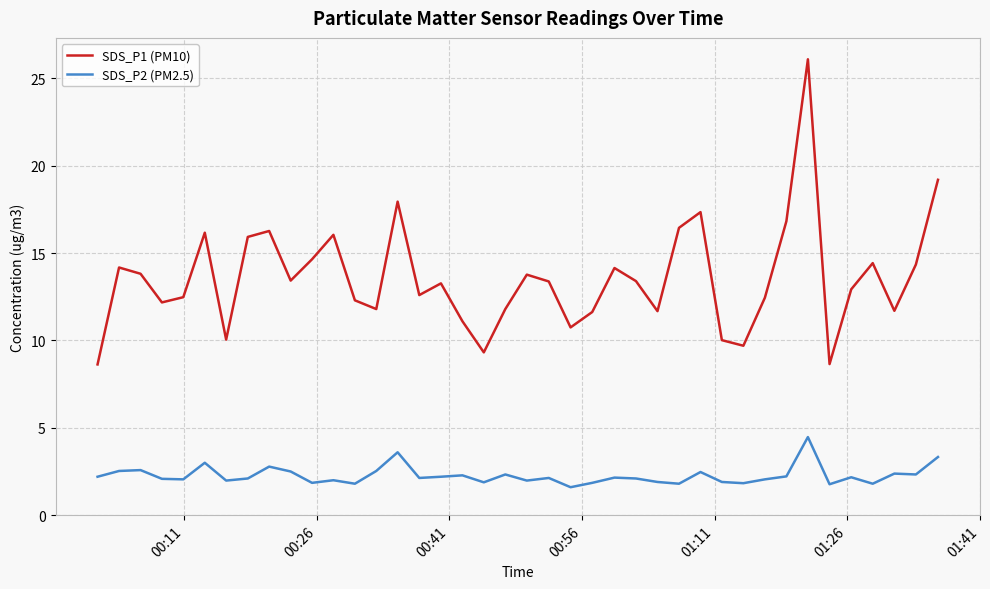

Which series has the widest spread of values?

SDS_P1 (PM10)